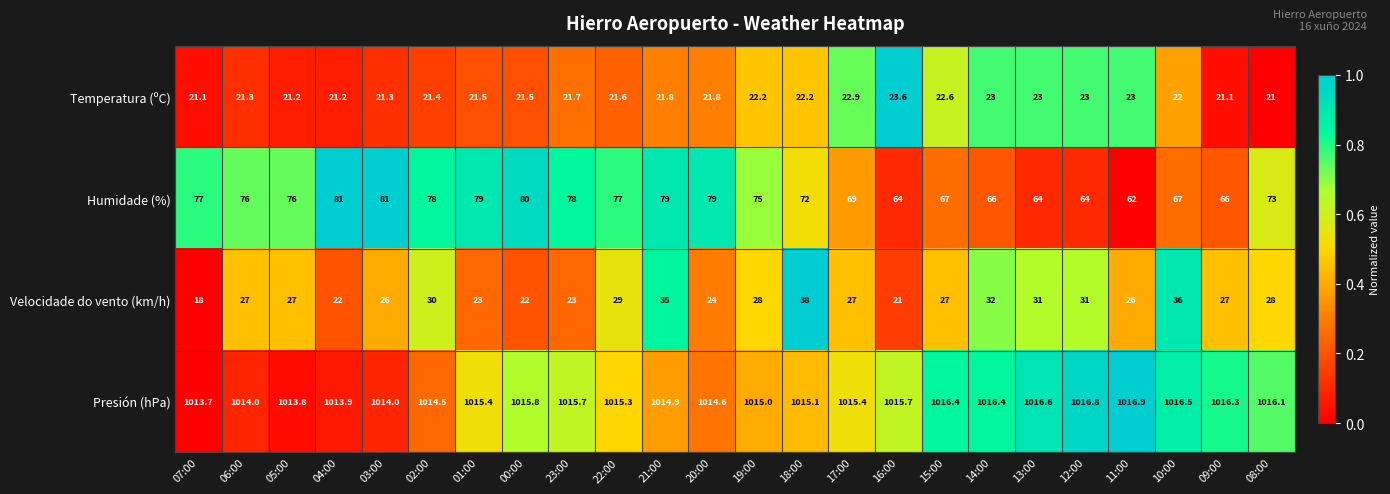

How many categories are shown in the chart?

24